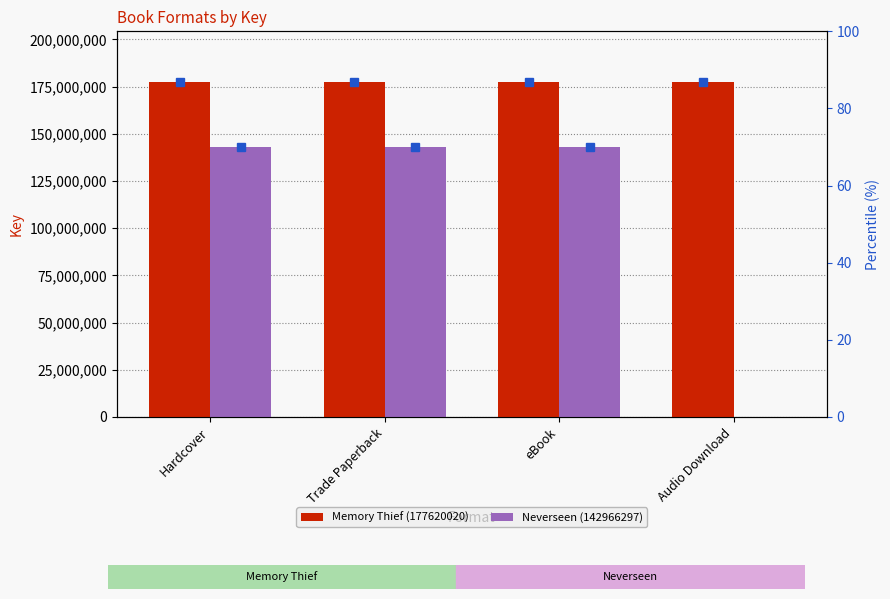

Which label corresponds to the largest value in the chart?

Hardcover